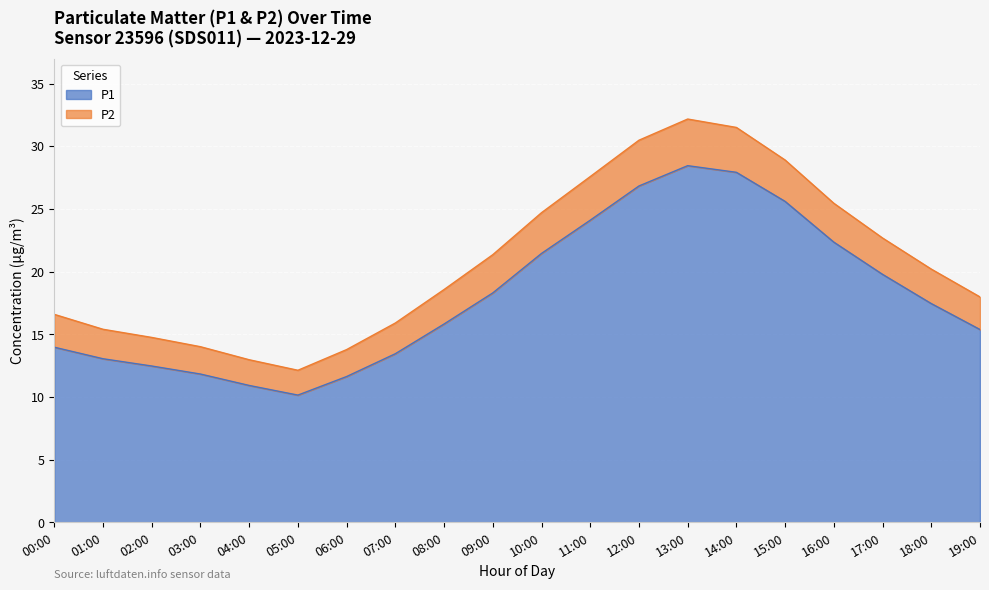

What is the average value of the P1 series?

18.0